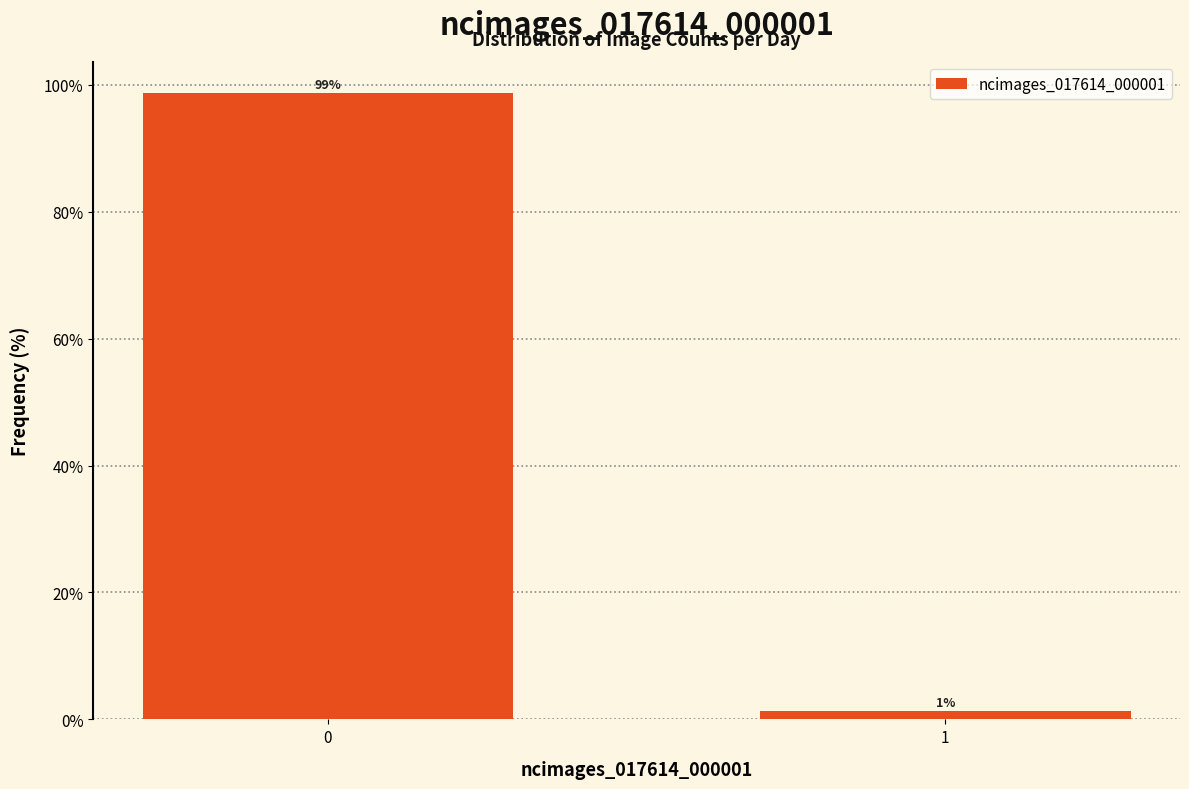

What is the sum of the values at 1 and 0?

100.0